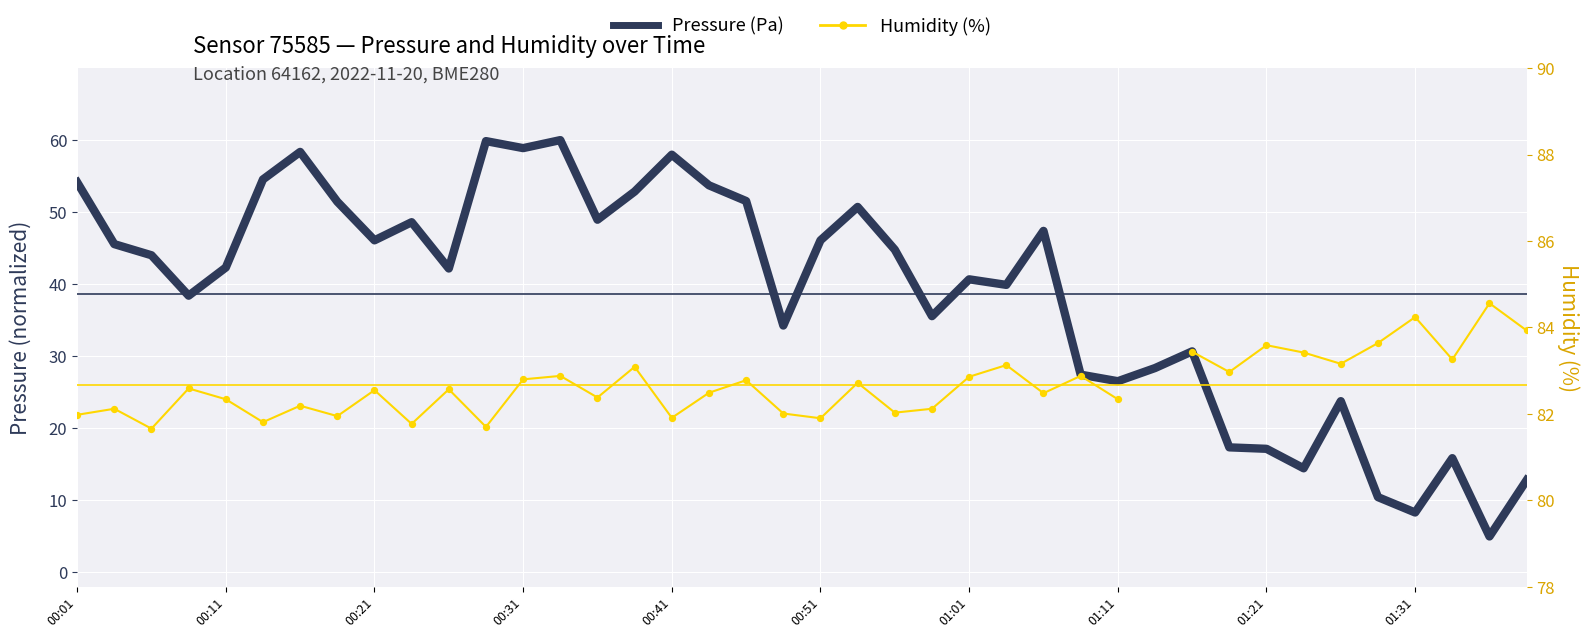

Which series contains the lowest Y value?

Pressure (Pa)